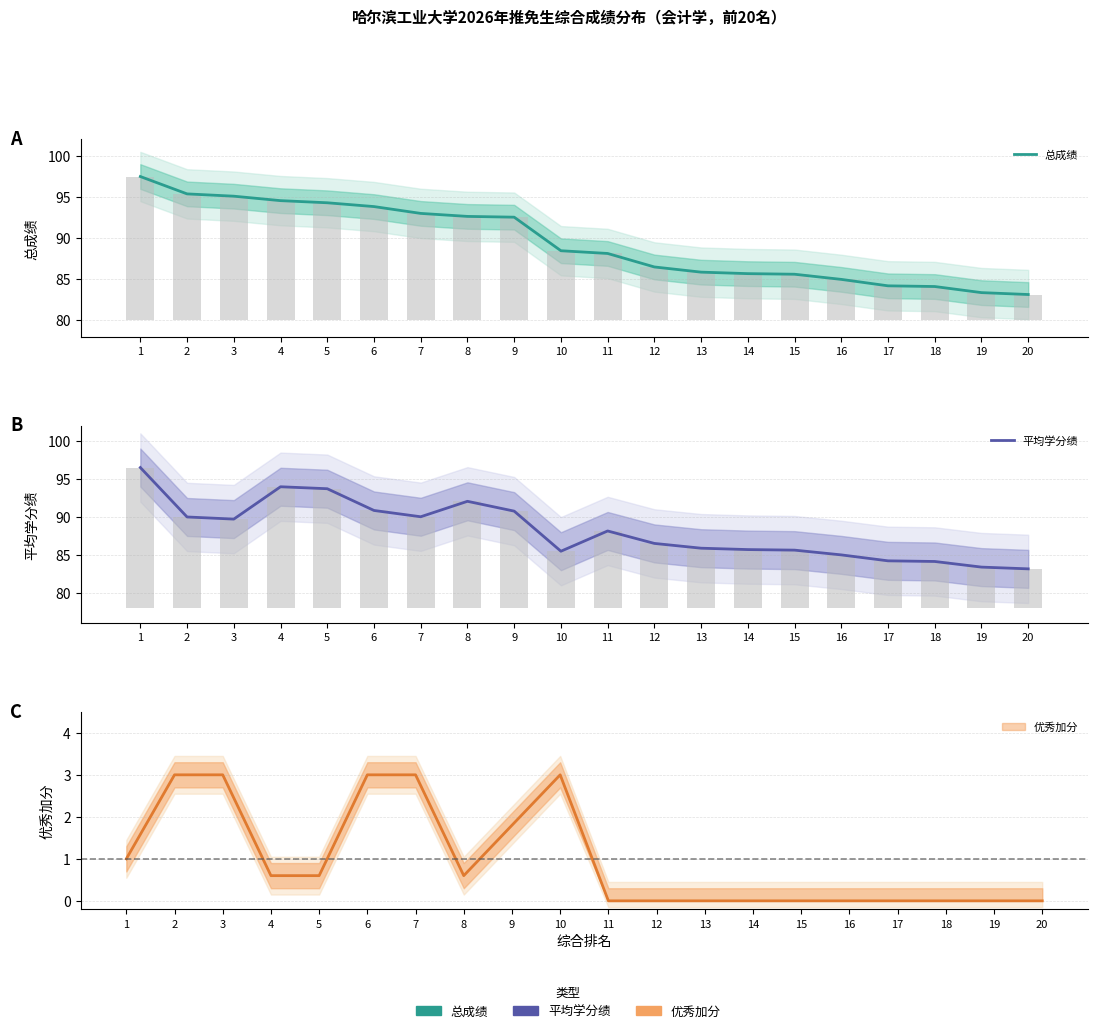

True or false: 平均学分绩 has a value of 88.1 at 11.

True